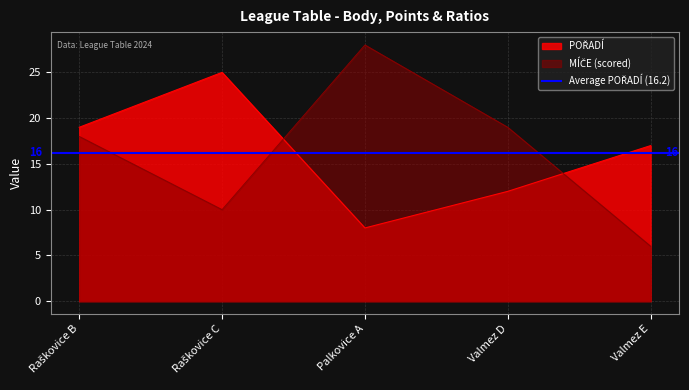

The POŘADÍ series shows 8 at Palkovice A. True or false?

True